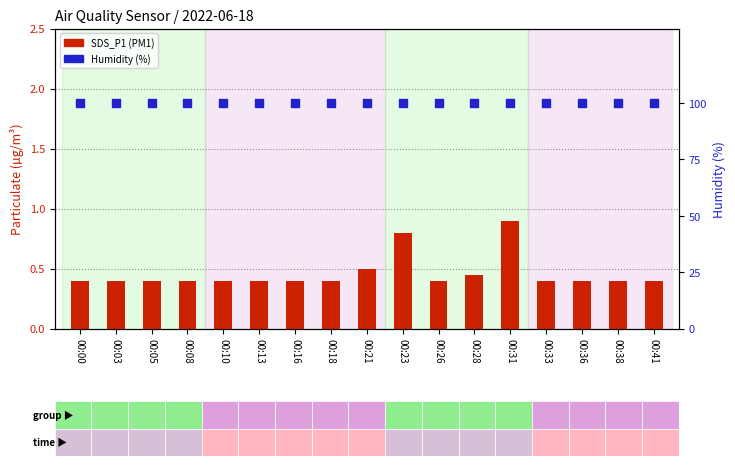

Which series has the widest spread of Y values?

SDS_P1